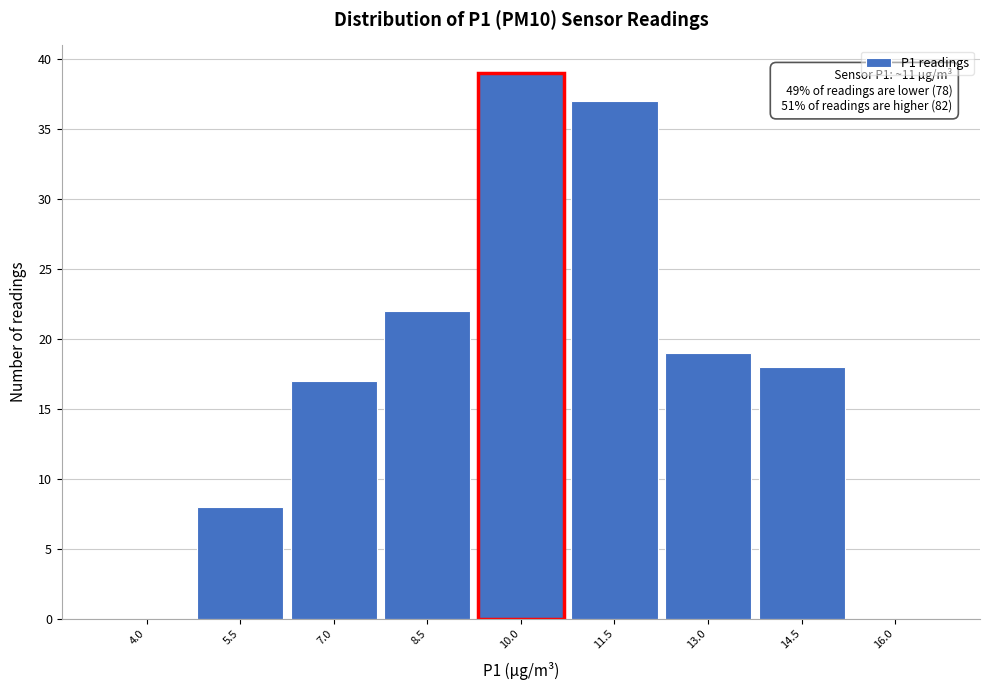

Reading right to left, list all the values displayed in this chart.

16.0=0	14.5=18	13.0=19	11.5=37	10.0=39	8.5=22	7.0=17	5.5=8	4.0=0